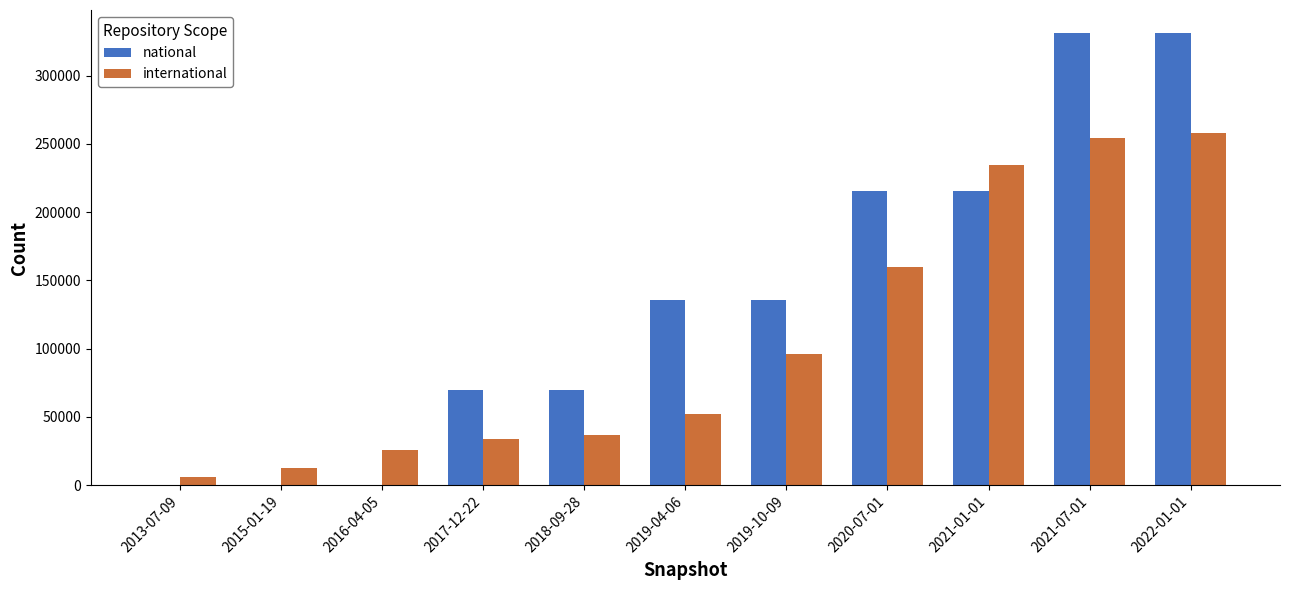

The international series shows 254117 at 2021-07-01. True or false?

True